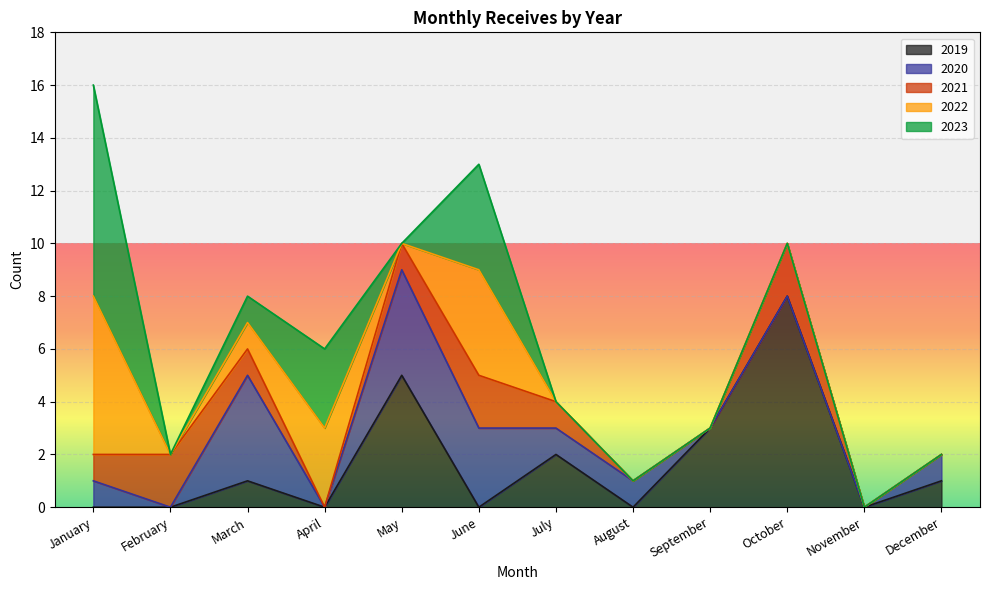

Is it true that 2019 equals 0 at January?

True